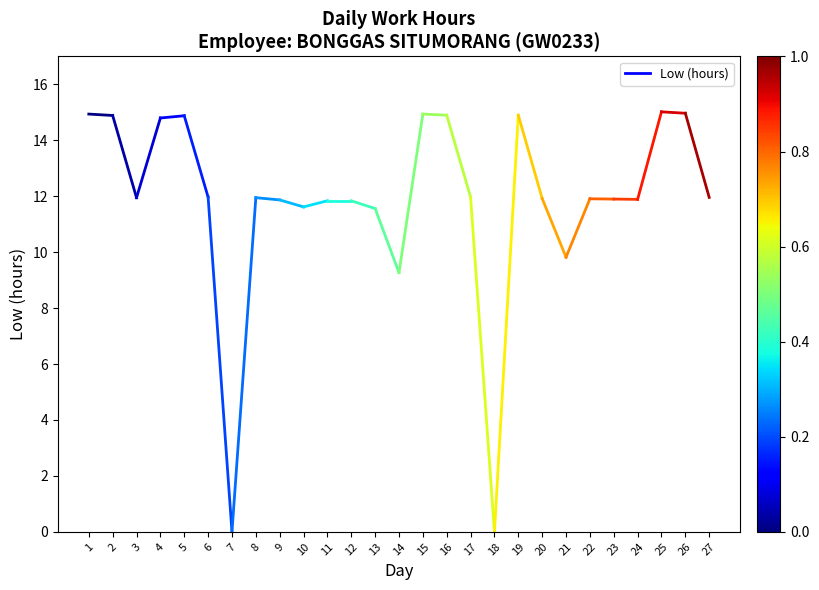

Between 1 and 2, which is larger?

1